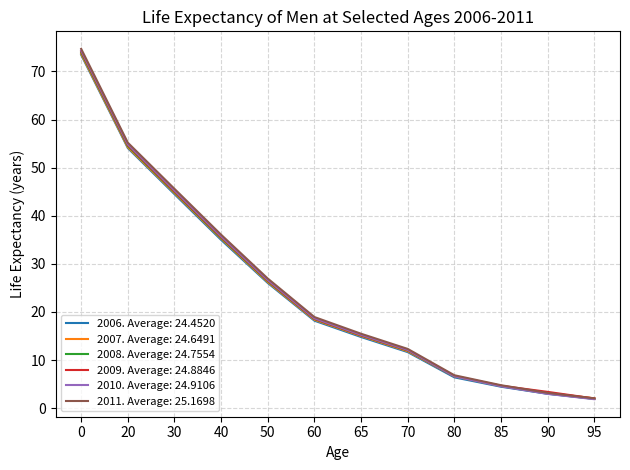

Where is 2006. Average: 24.4520 nearest to the value 37?

40